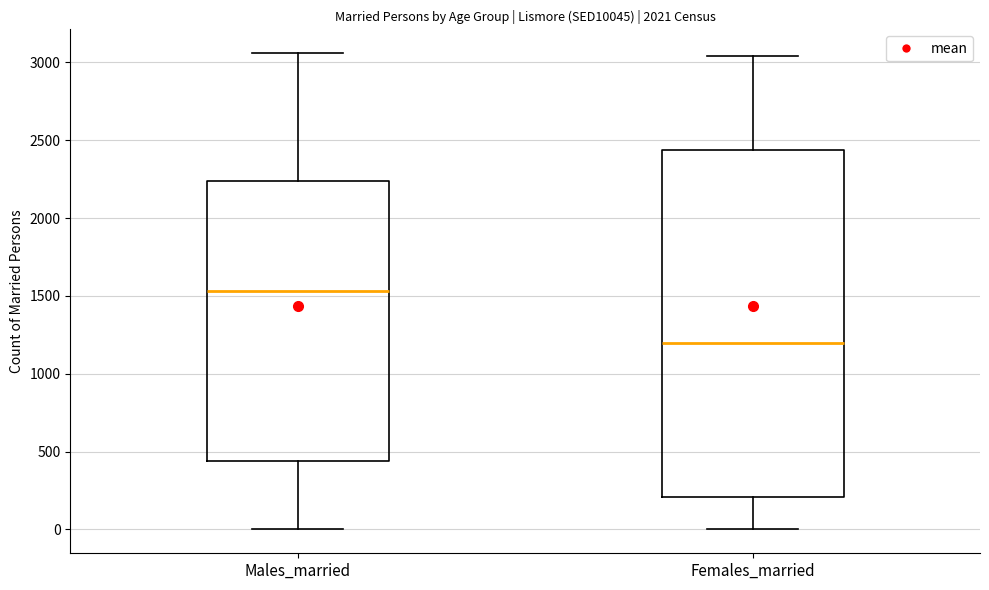

Reading left to right, read every box against the y-axis: the position of its median line, the range the box covers, and the ends of its whiskers. The values are not printed on the chart, so give them approximately, as read against the axis.

Males_married: median 1550, box 450 to 2250, whiskers 0 to 3050
Females_married: median 1200, box 200 to 2450, whiskers 0 to 3050